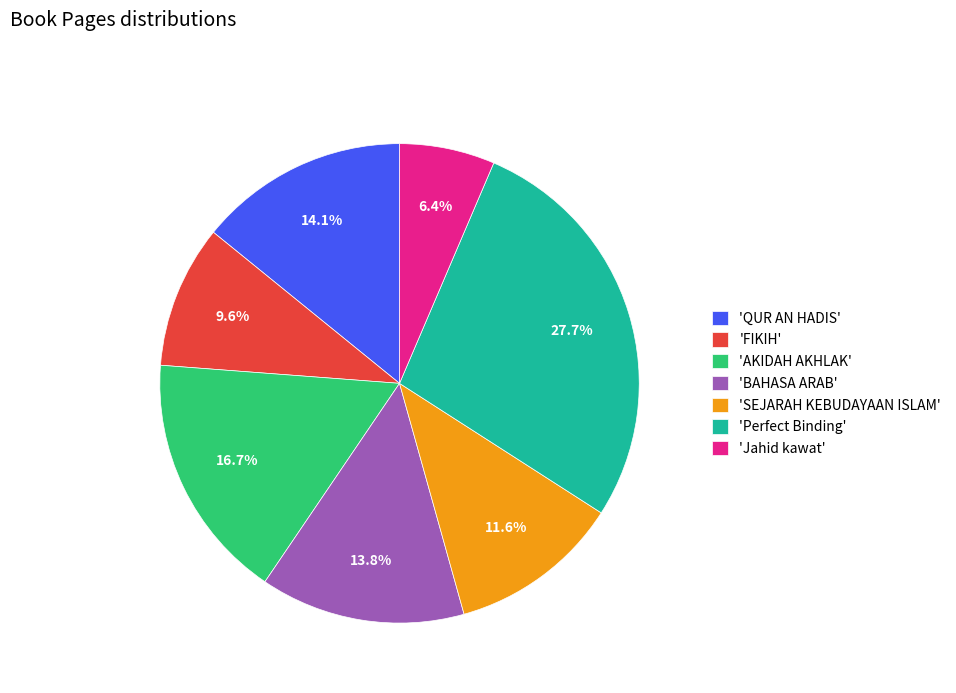

Does any single category account for the majority?

No